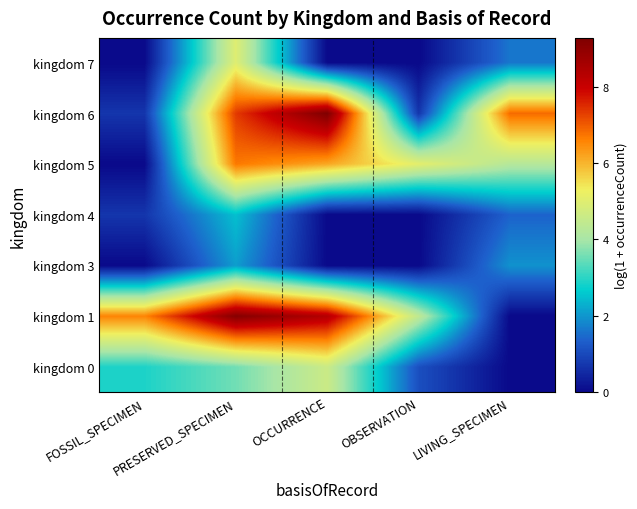

List the labels in order of kingdom 1 value, largest first.

PRESERVED_SPECIMEN, OCCURRENCE, FOSSIL_SPECIMEN, OBSERVATION, LIVING_SPECIMEN